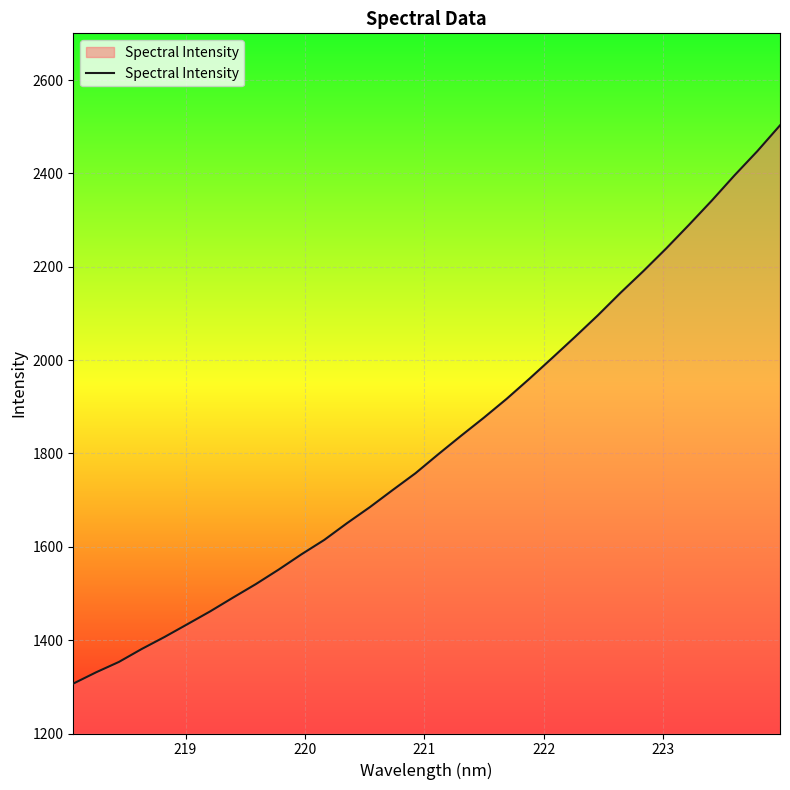

What is the smallest value displayed?

1306.9